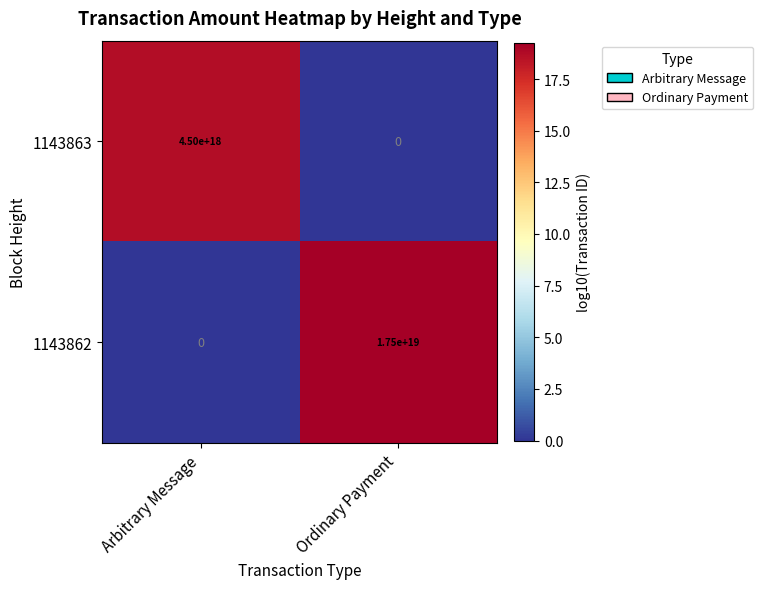

The value of 1143862 at Arbitrary Message is 11660786868916551680. True or false?

False